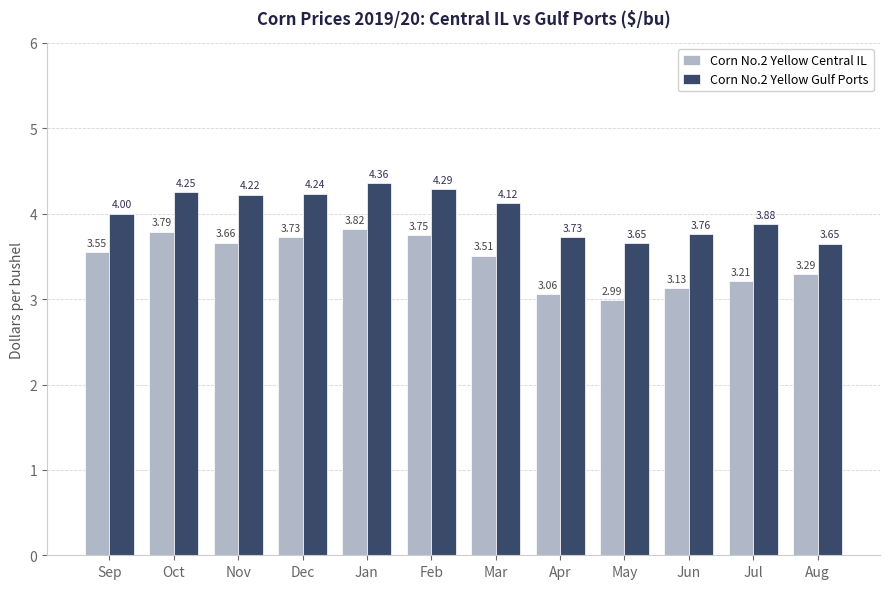

What is the value of the Corn No.2 Yellow Central IL bar at the 12th from the left?

3.3